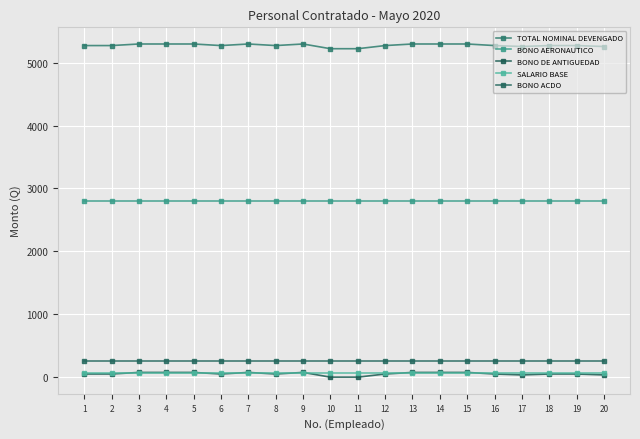

True or false: BONO AERONAUTICO has a value of 2800.0 at 17.

True